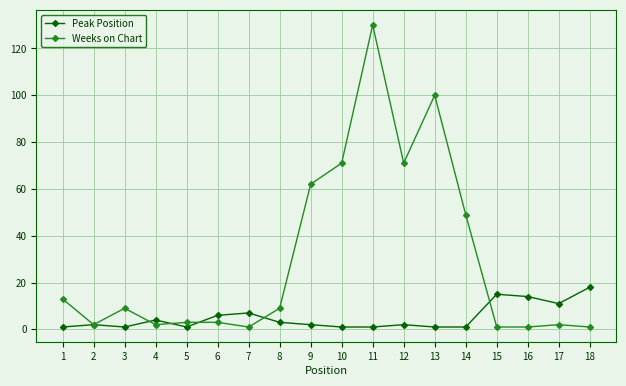

Which series has the widest spread of values?

Weeks on Chart